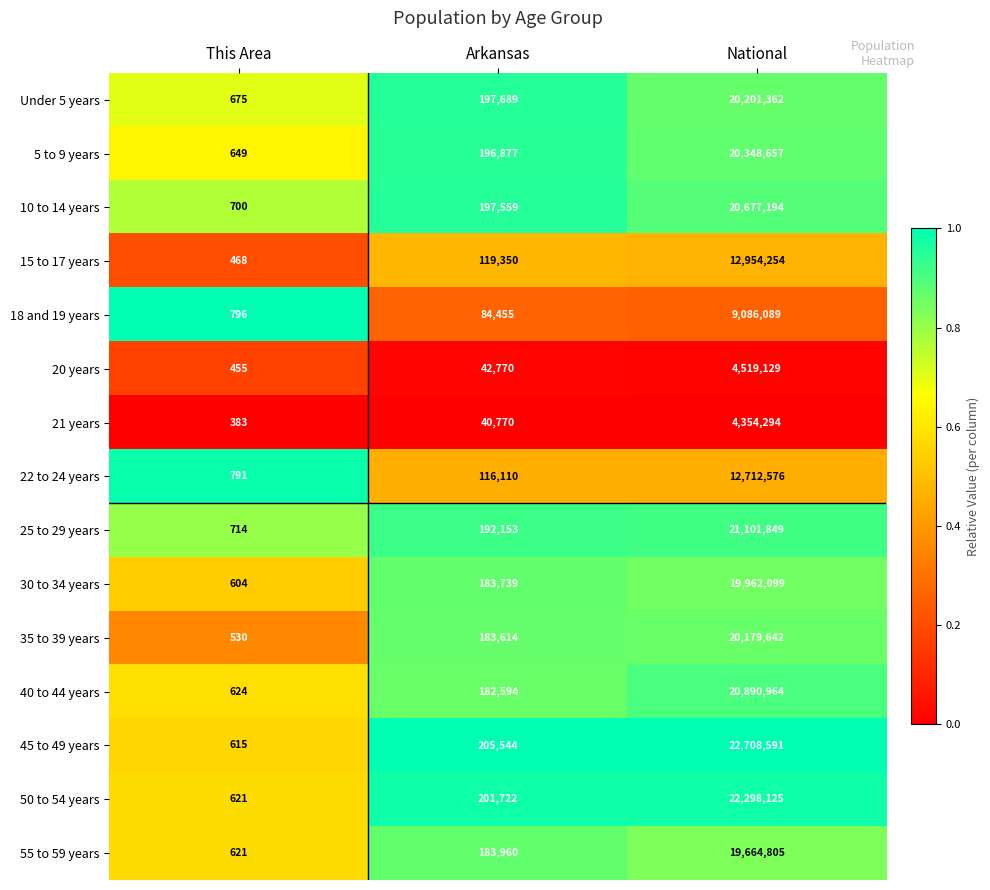

List the series in order of their peak value, lowest first.

21 years, 20 years, 18 and 19 years, 22 to 24 years, 15 to 17 years, 55 to 59 years, 30 to 34 years, 35 to 39 years, Under 5 years, 5 to 9 years, 10 to 14 years, 40 to 44 years, 25 to 29 years, 50 to 54 years, 45 to 49 years